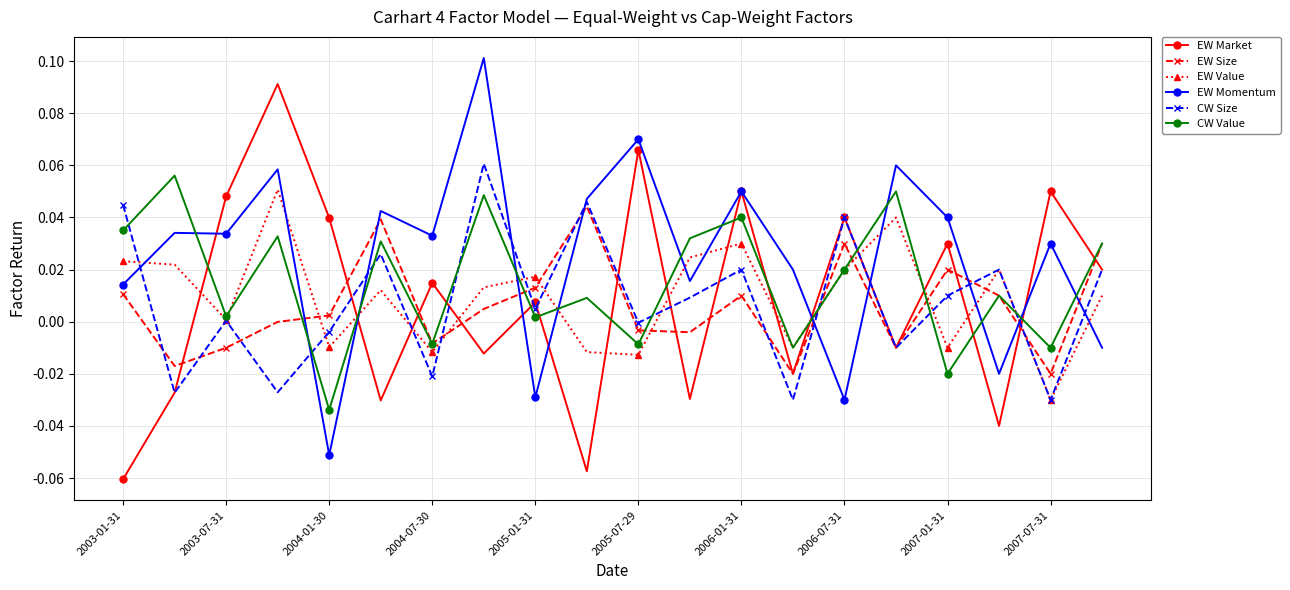

True or false: CW Value and EW Momentum intersect in this chart.

True